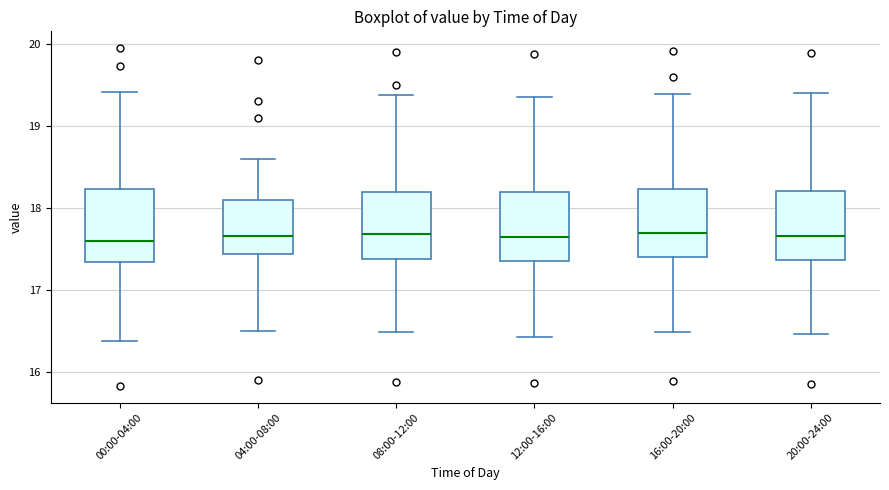

Reading left to right, read every box against the y-axis: the position of its median line, the range the box covers, and the ends of its whiskers. The values are not printed on the chart, so give them approximately, as read against the axis.

00:00-04:00: median 17.6, box 17.3 to 18.2, whiskers 16.4 to 19.4
04:00-08:00: median 17.7, box 17.4 to 18.1, whiskers 16.5 to 18.6
08:00-12:00: median 17.7, box 17.4 to 18.2, whiskers 16.5 to 19.4
12:00-16:00: median 17.7, box 17.4 to 18.2, whiskers 16.4 to 19.4
16:00-20:00: median 17.7, box 17.4 to 18.2, whiskers 16.5 to 19.4
20:00-24:00: median 17.7, box 17.4 to 18.2, whiskers 16.5 to 19.4